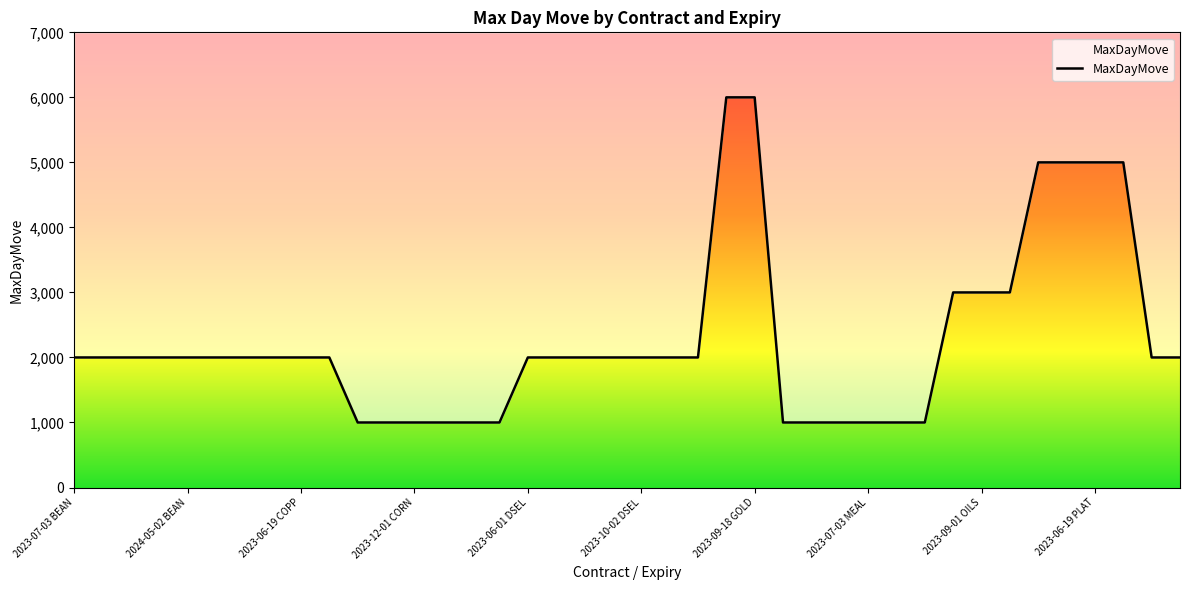

Which label corresponds to the smallest value in the chart?

2023-07-03 CORN